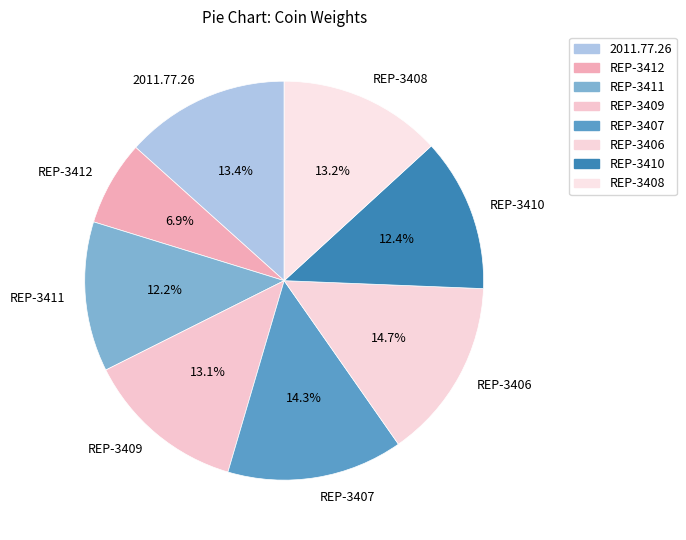

True or false: 2011.77.26 accounts for 28% of the total.

False